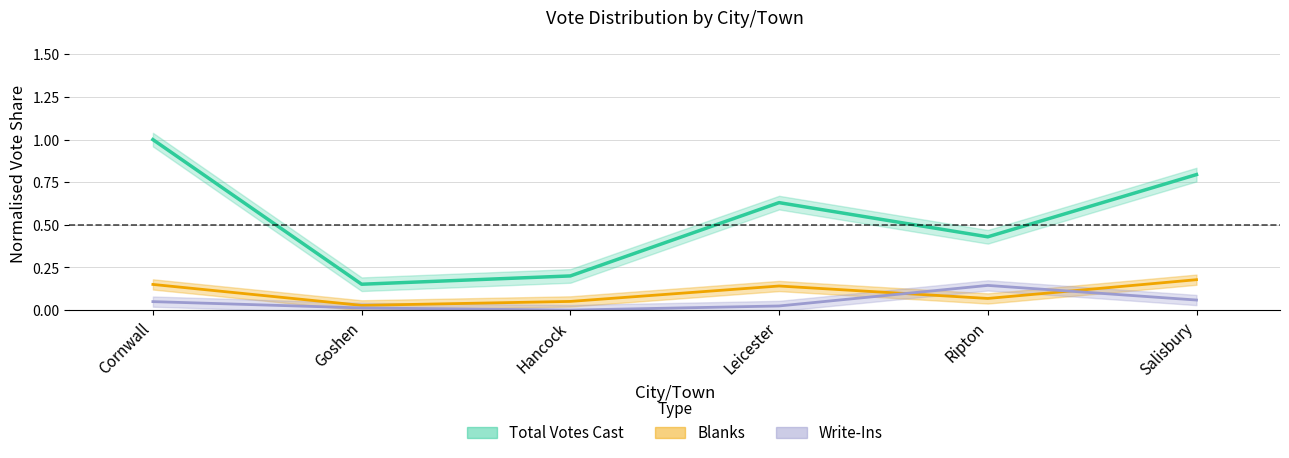

How many data points does each series have?

6